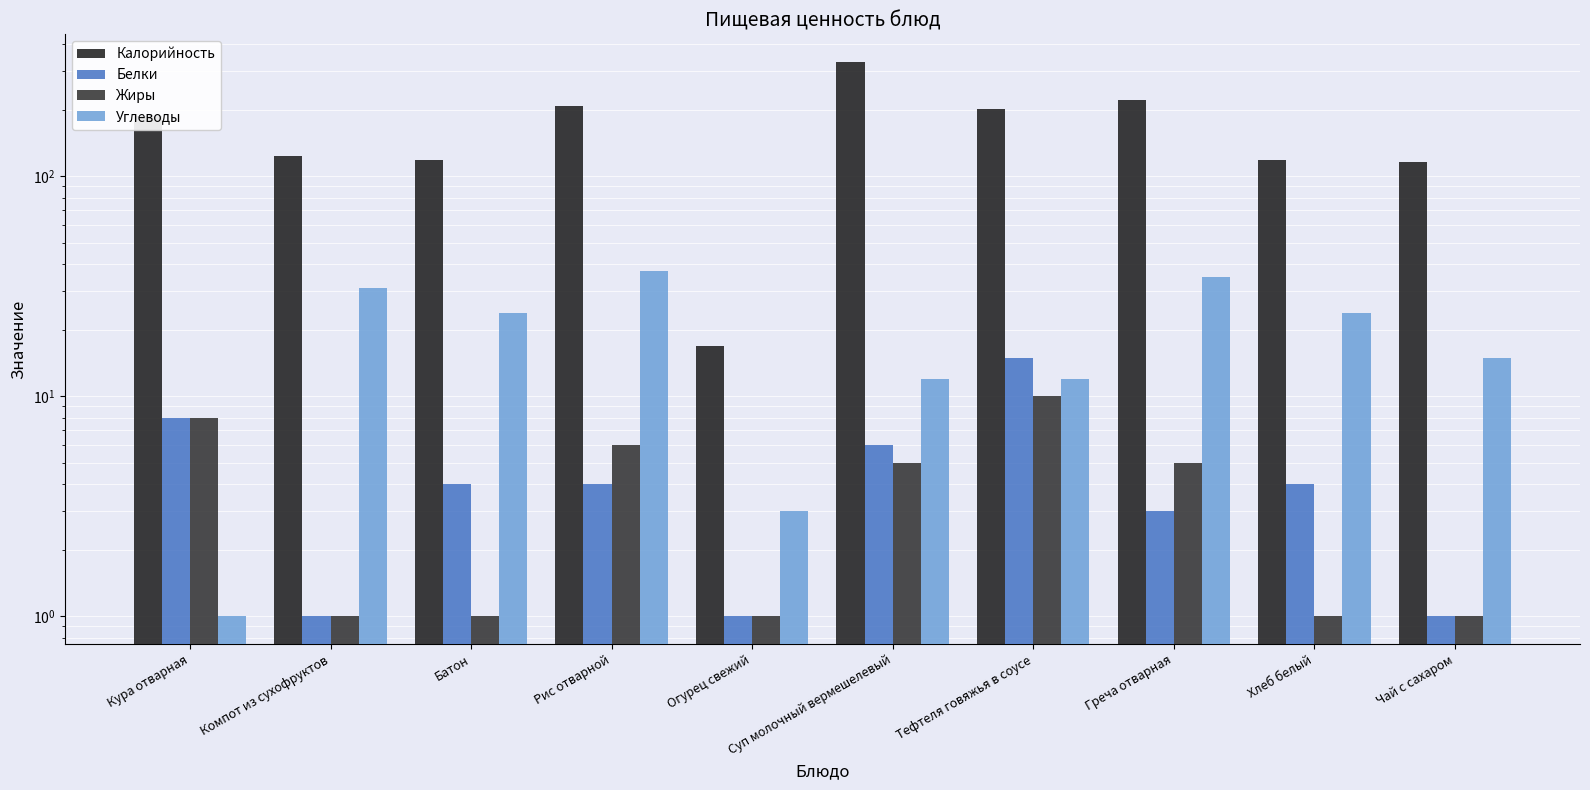

Reading left to right, what are all the values shown in this chart?

Калорийность: 188	124	119	209	17	331	202	223	119	116
Белки: 8	1	4	4	1	6	15	3	4	1
Жиры: 8	1	1	6	1	5	10	5	1	1
Углеводы: 1	31	24	37	3	12	12	35	24	15